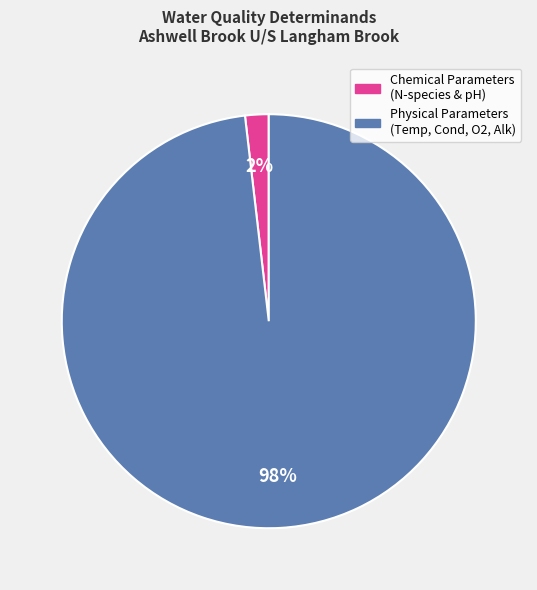

Does any single category account for the majority?

Yes